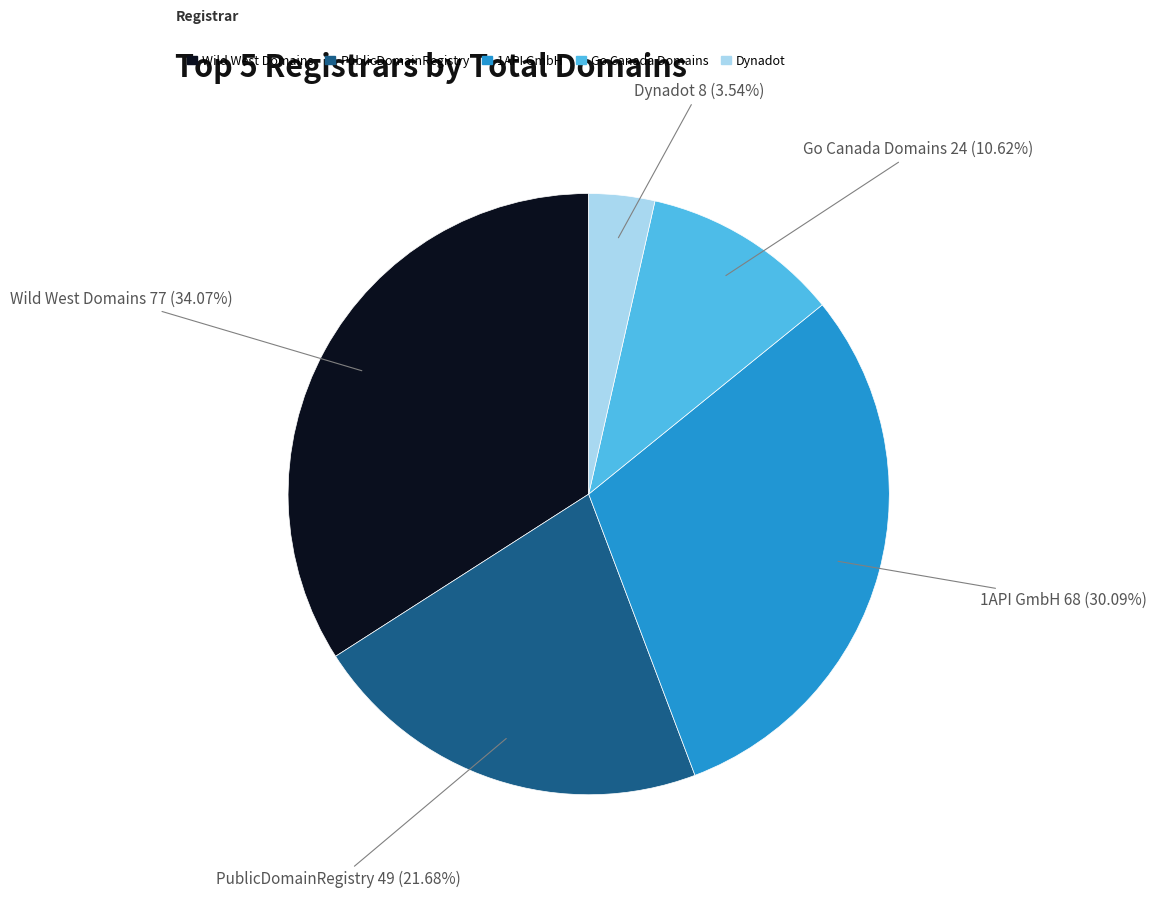

To the nearest percent, what is the average slice percentage?

20%